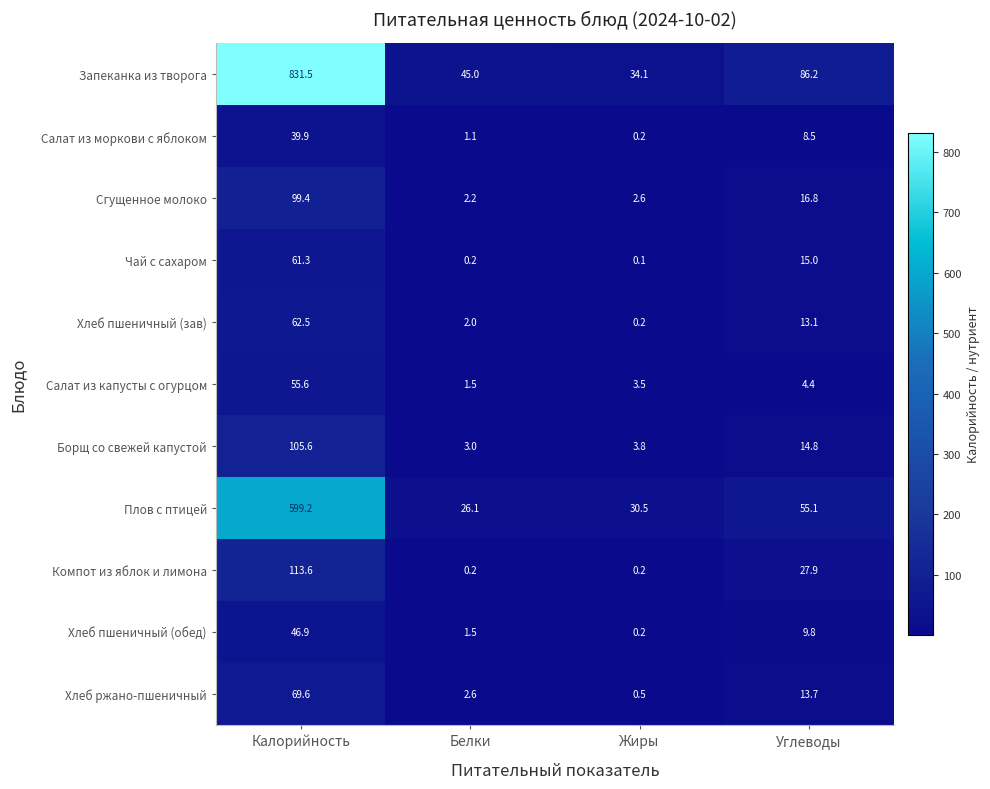

What is the total value across all series at Углеводы?

265.3